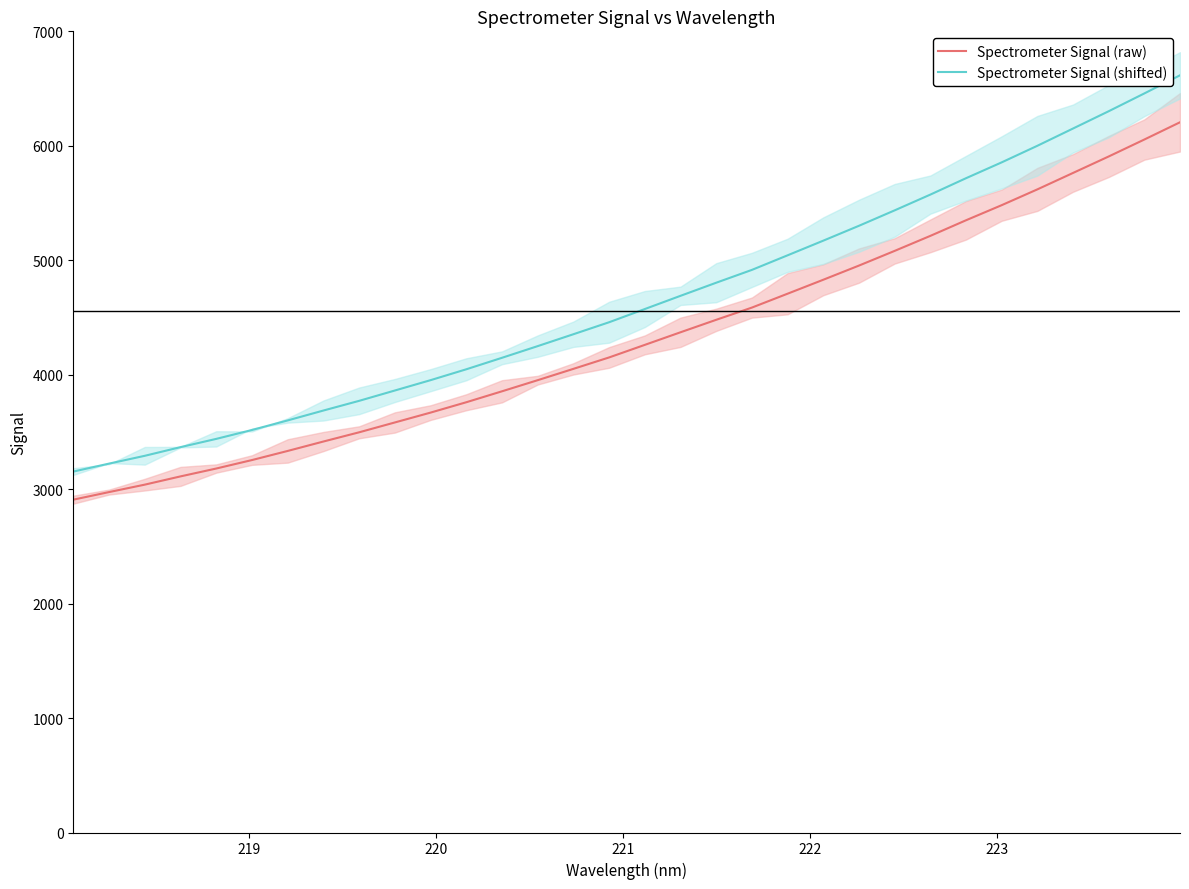

Which series has the largest total across all categories?

Spectrometer Signal (shifted)